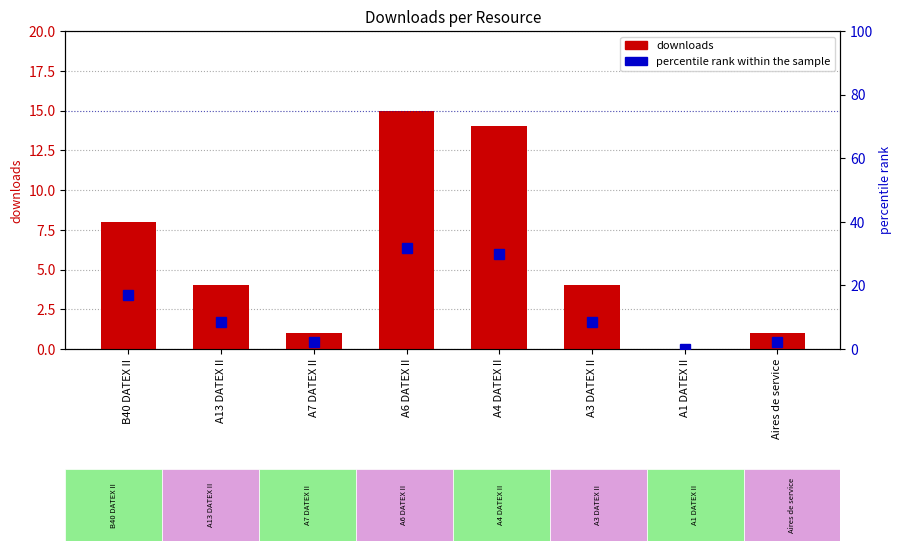

What is the average value of the downloads series?

5.9